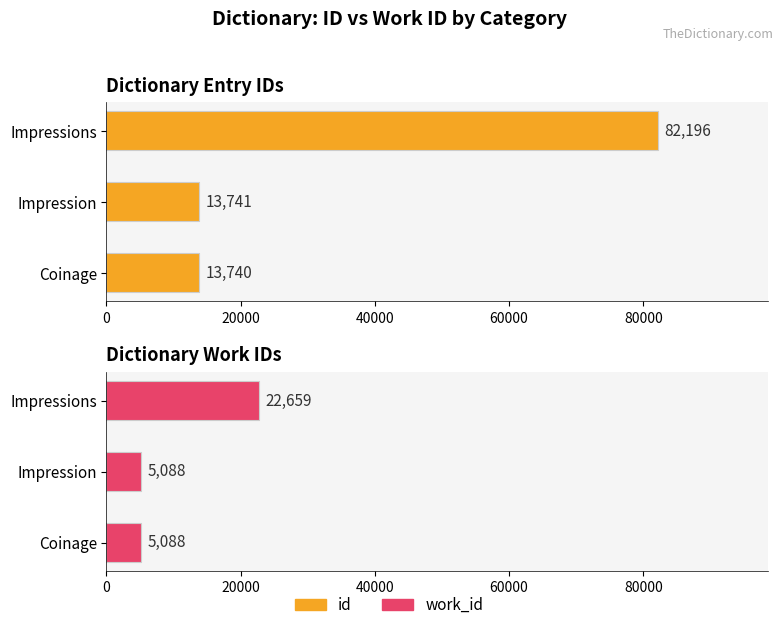

How many values in the id series are below 13741?

1